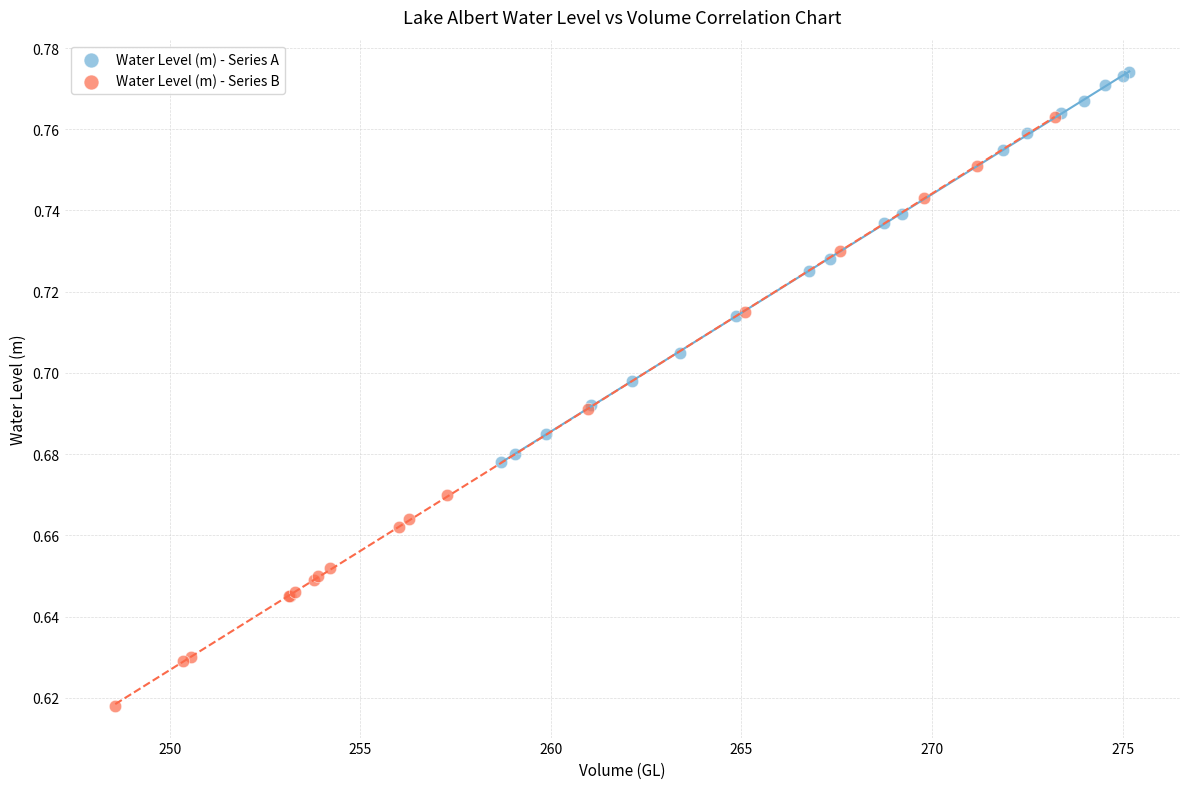

Which series reaches the maximum Y coordinate?

Water Level (m) - Series A